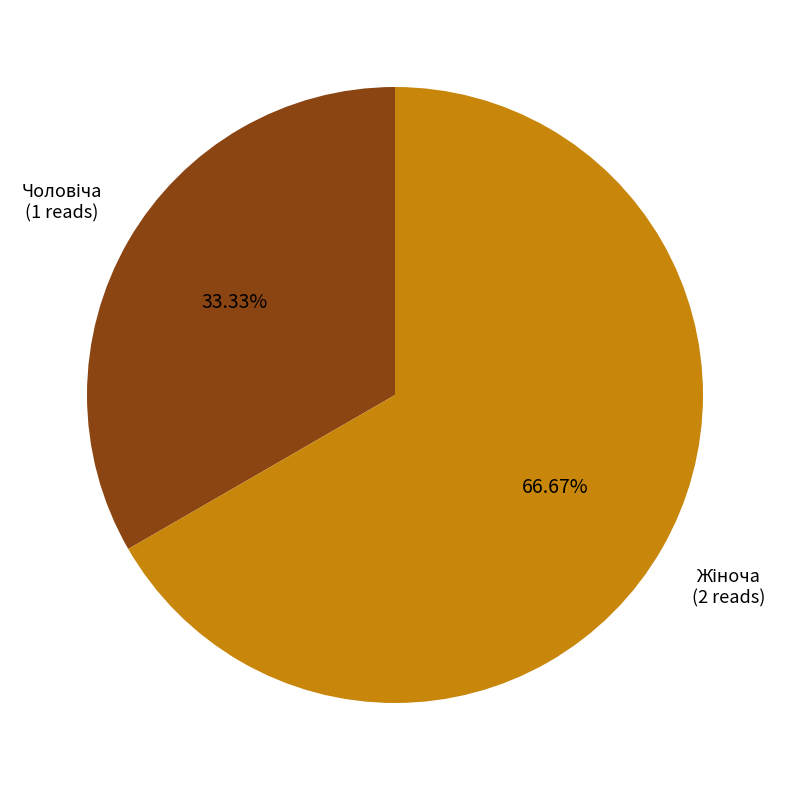

What is the largest slice in the pie chart?

Жіноча